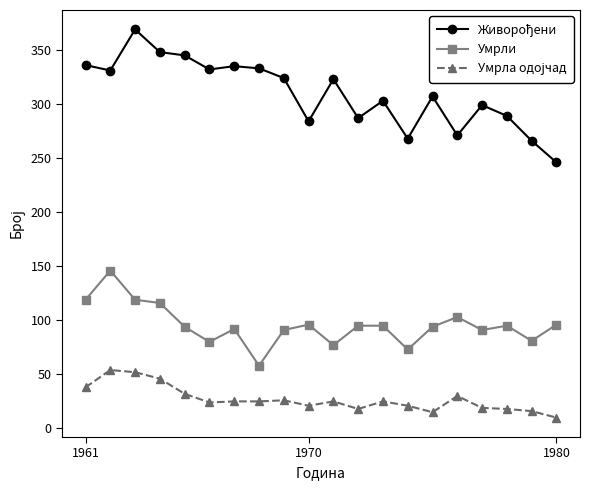

At how many categories does at least one series exceed 341?

3